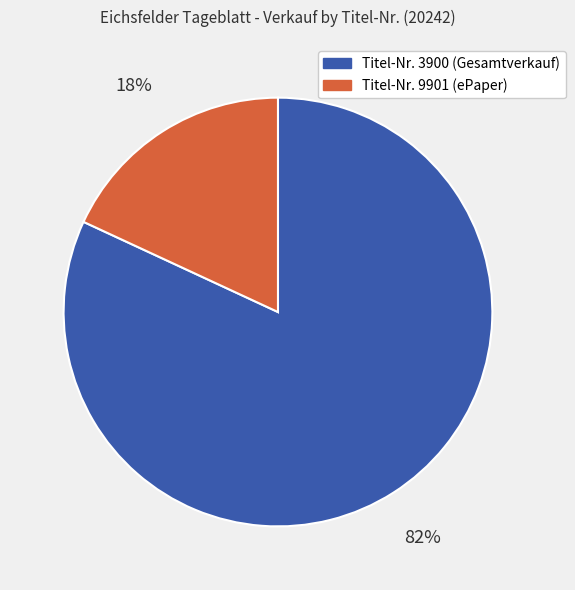

How many segments does this pie chart have?

2